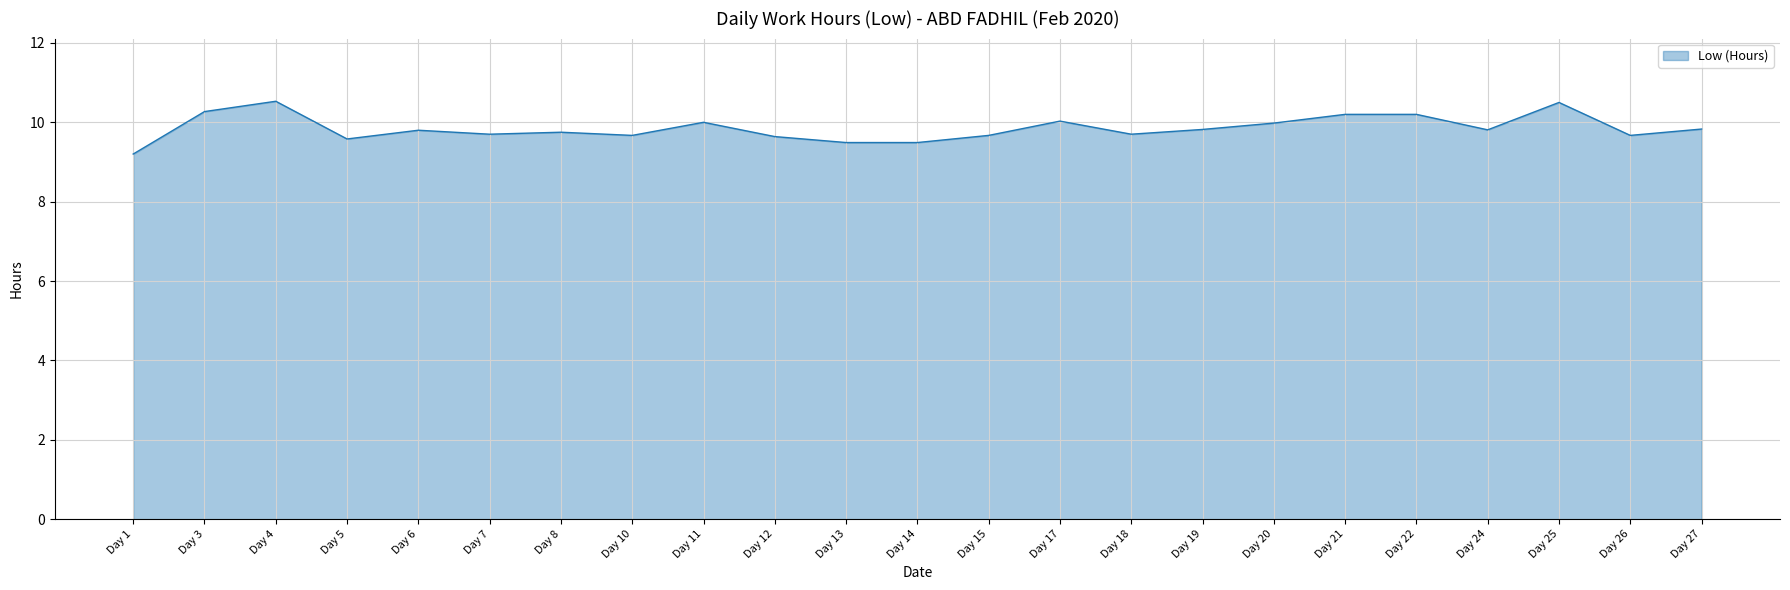

What is the ratio of the value at Day 21 to the value at Day 7?

1.1